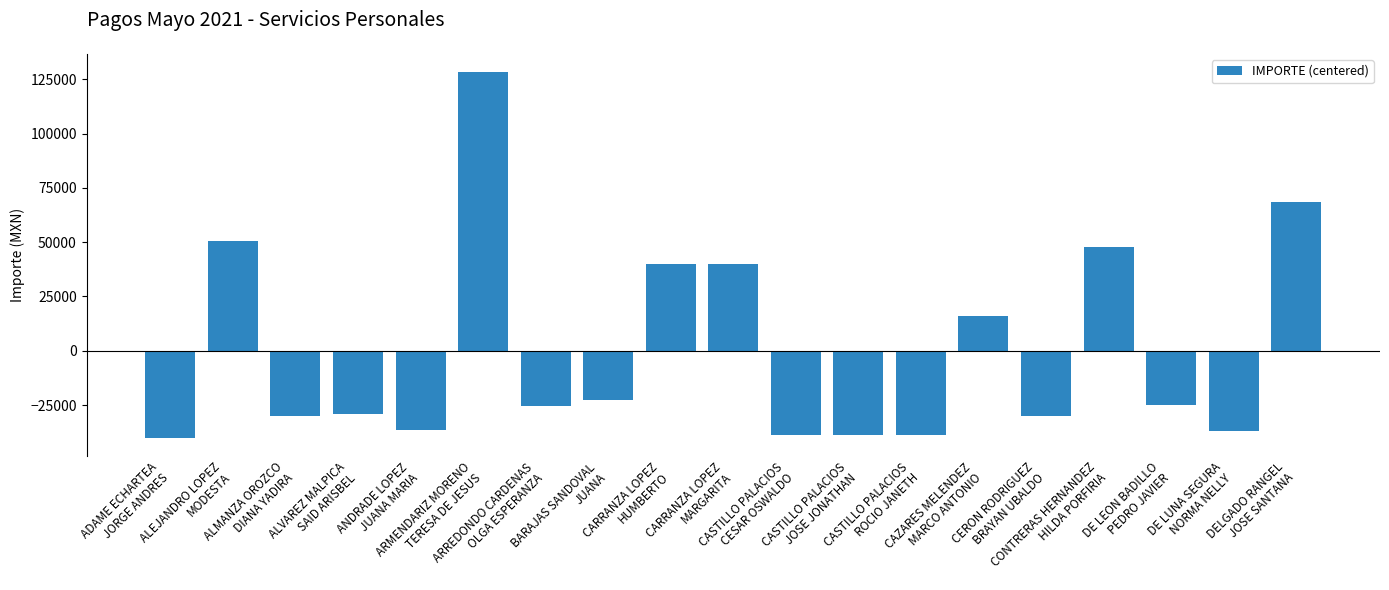

What is the difference between the maximum and minimum values?

168301.8